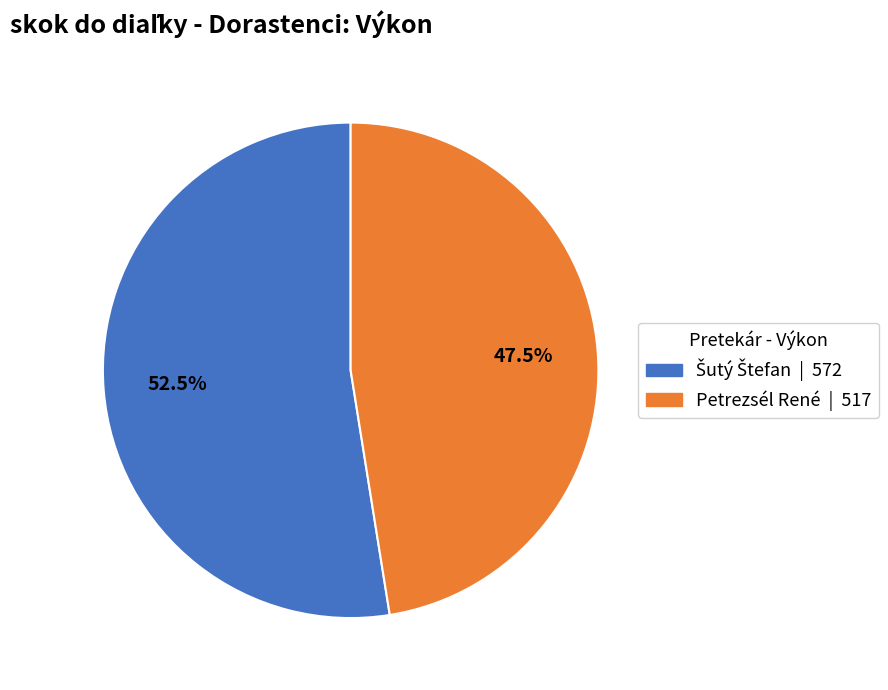

Which slice is the smallest?

Petrezsél René